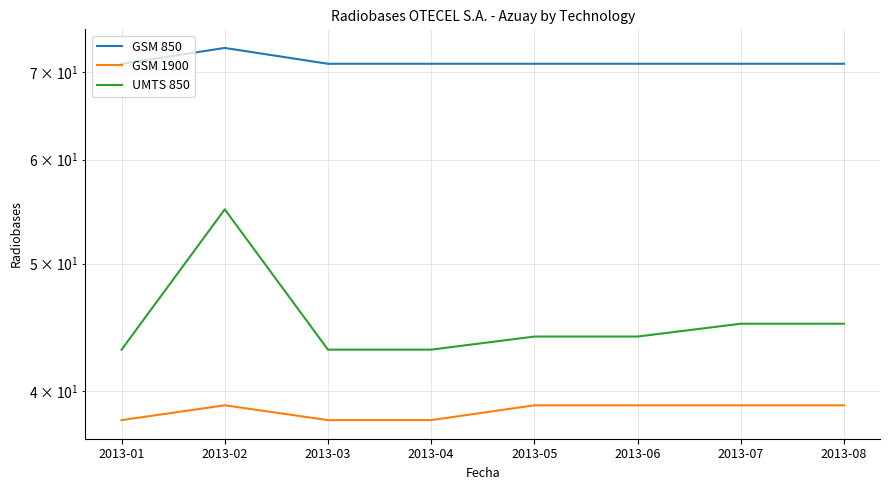

How many data points does each series have?

8